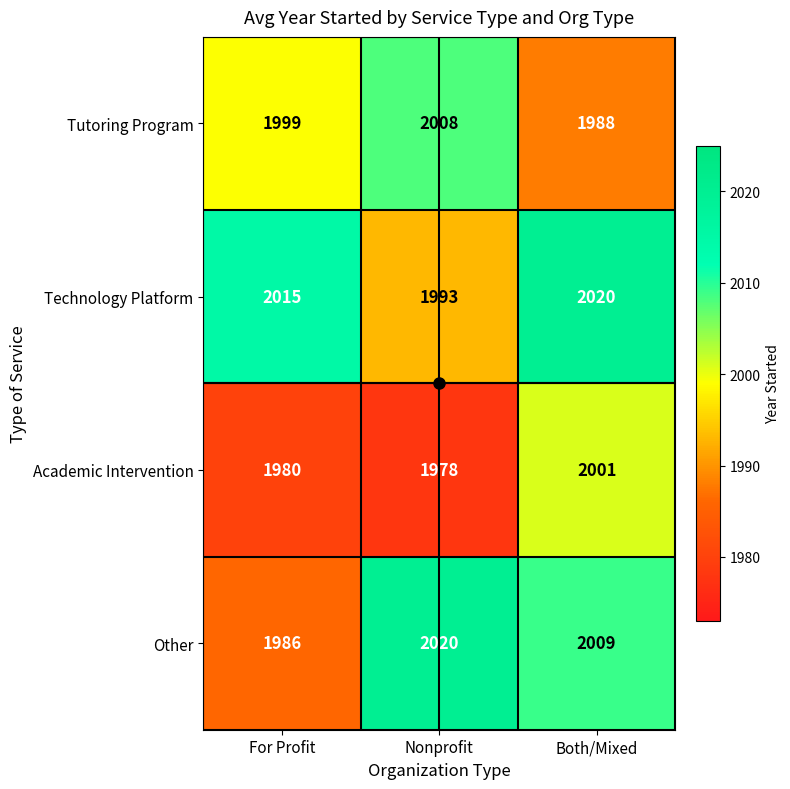

What is the greatest value displayed?

2020